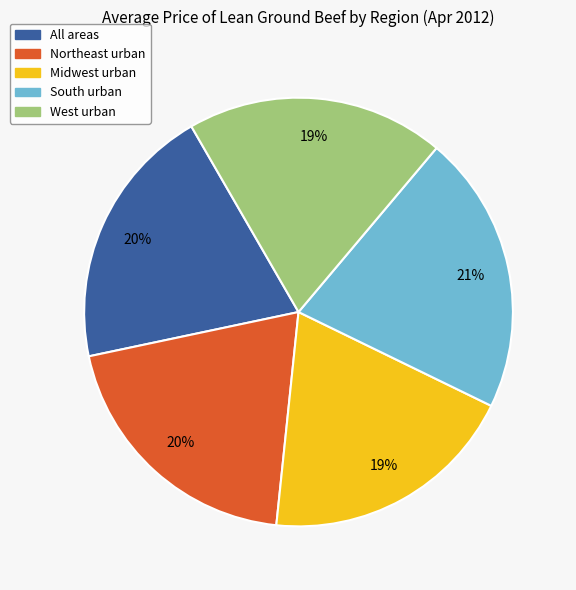

What percentage is the South urban slice, to the nearest percent?

21%